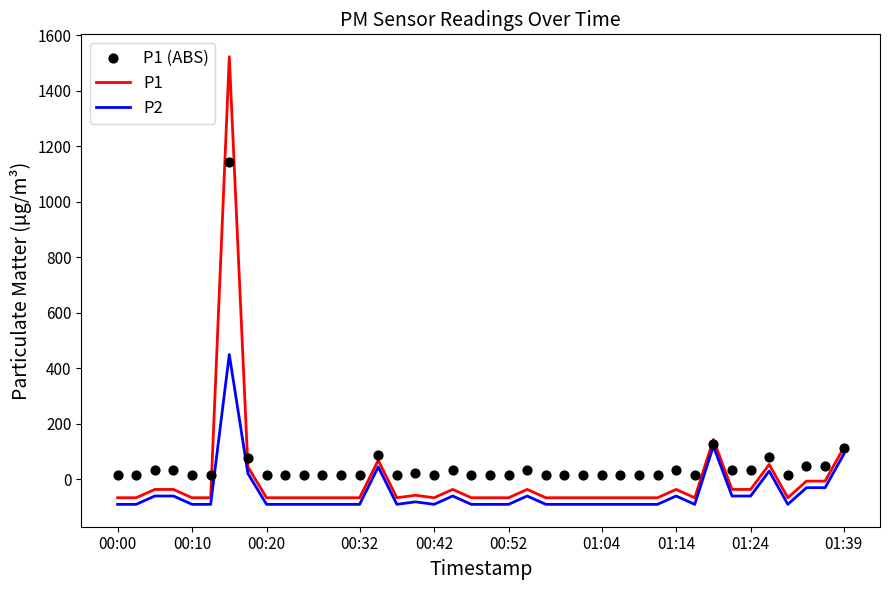

Which series reaches the minimum Y coordinate?

P2